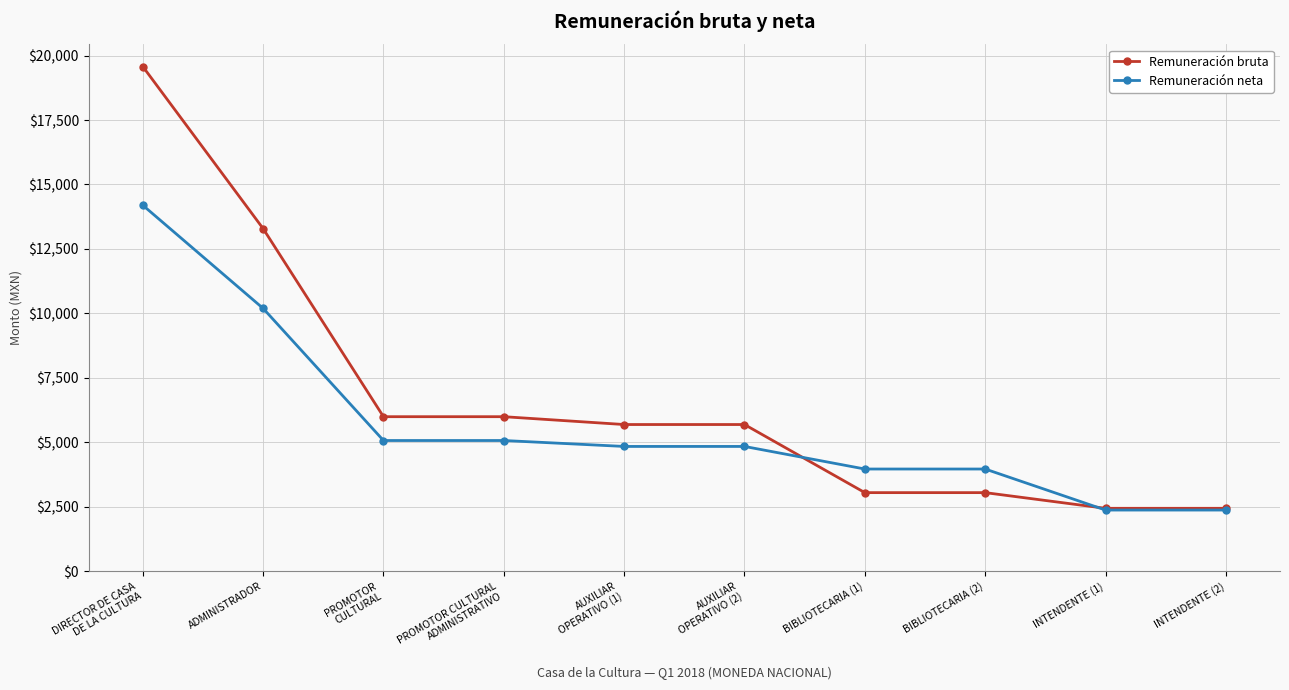

Does the chart have visible grid lines?

Yes